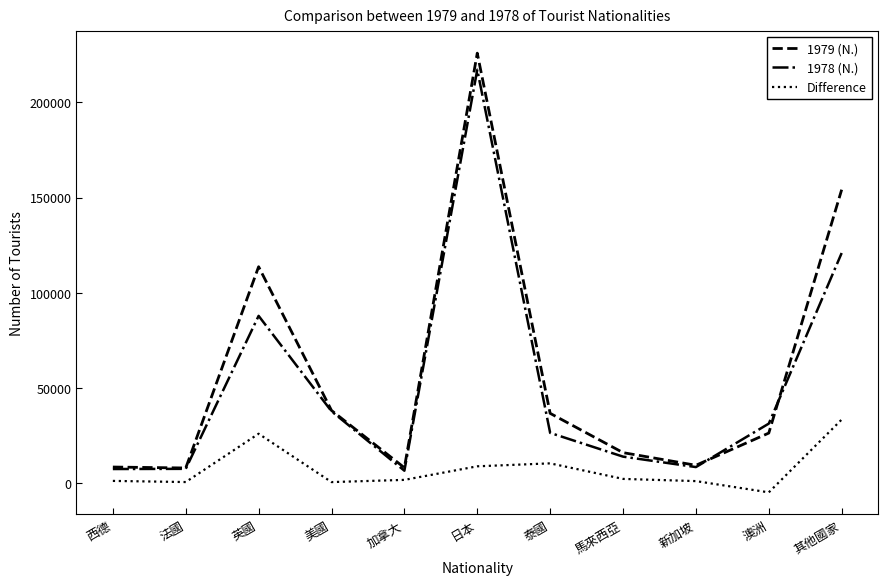

What are all the series names shown in the legend?

1979 (N.), 1978 (N.), Difference